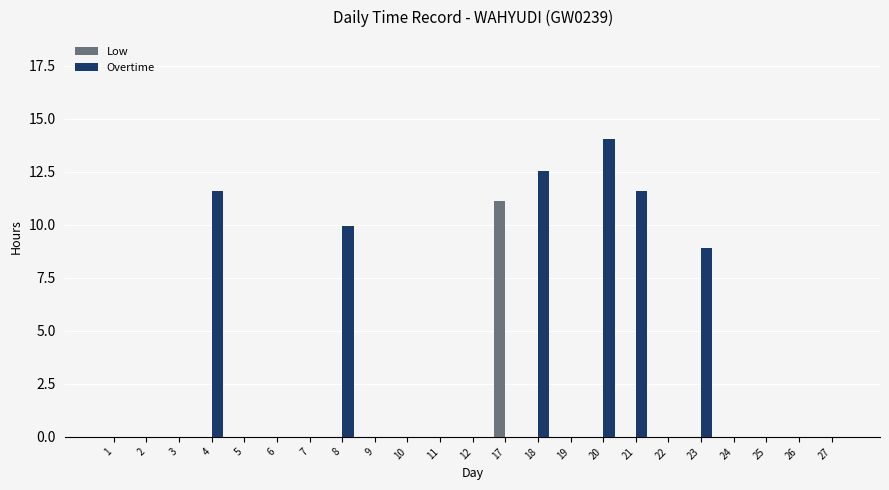

What is the sum of the Overtime values at 18 and 19?

12.6